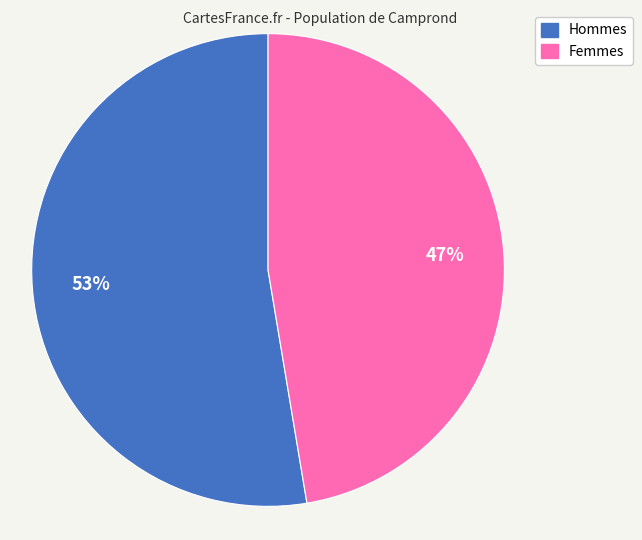

To the nearest percent, what is the average slice percentage?

50%